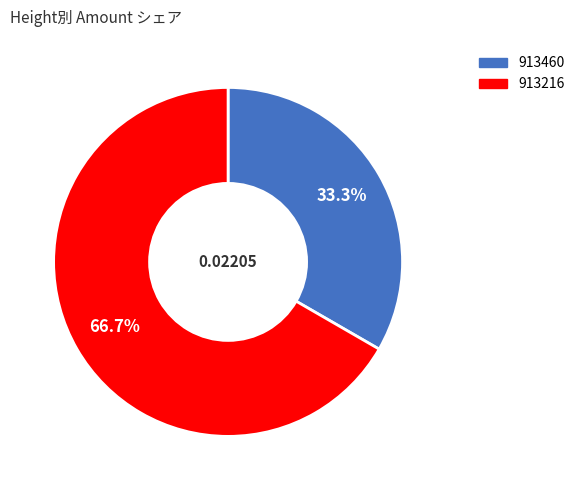

Rank the categories by value from highest to lowest.

913216, 913460